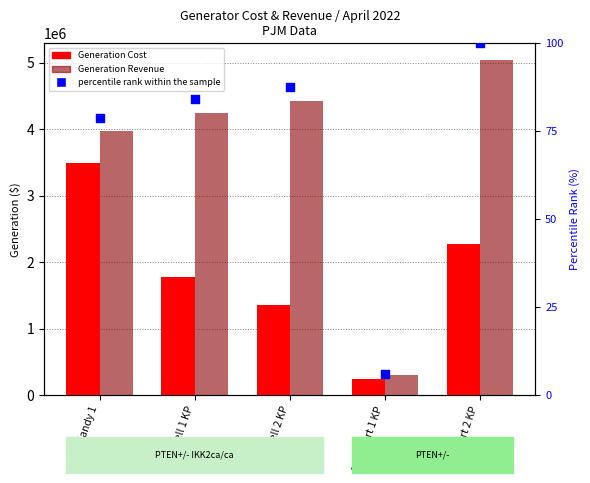

Which series has the largest total across all categories?

Generation Revenue